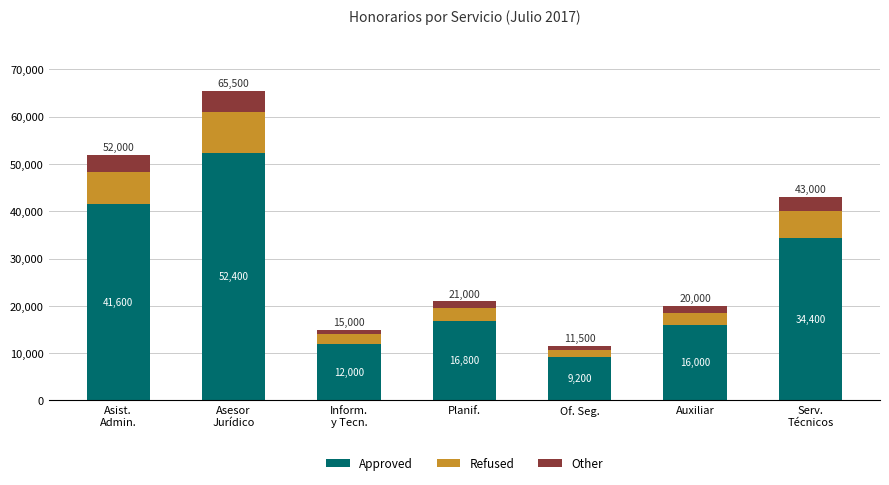

Is it true that Approved equals 5698 at Planif.?

False